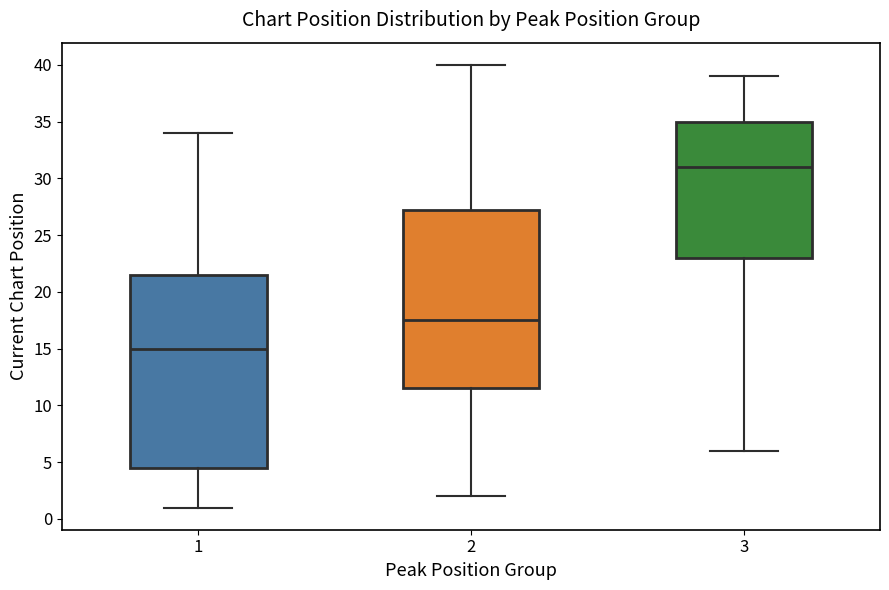

Where is the lower edge of the box at x = 1 on the y-axis? The values are not printed on the chart, so give them approximately, as read against the axis.

4.5